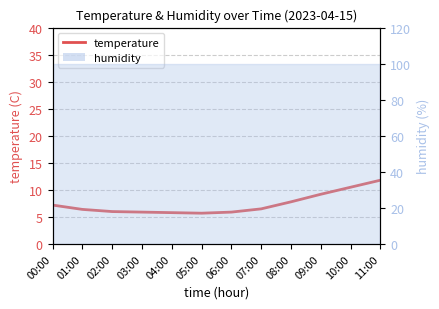

True or false: the data has more than 0 interior local peaks.

False